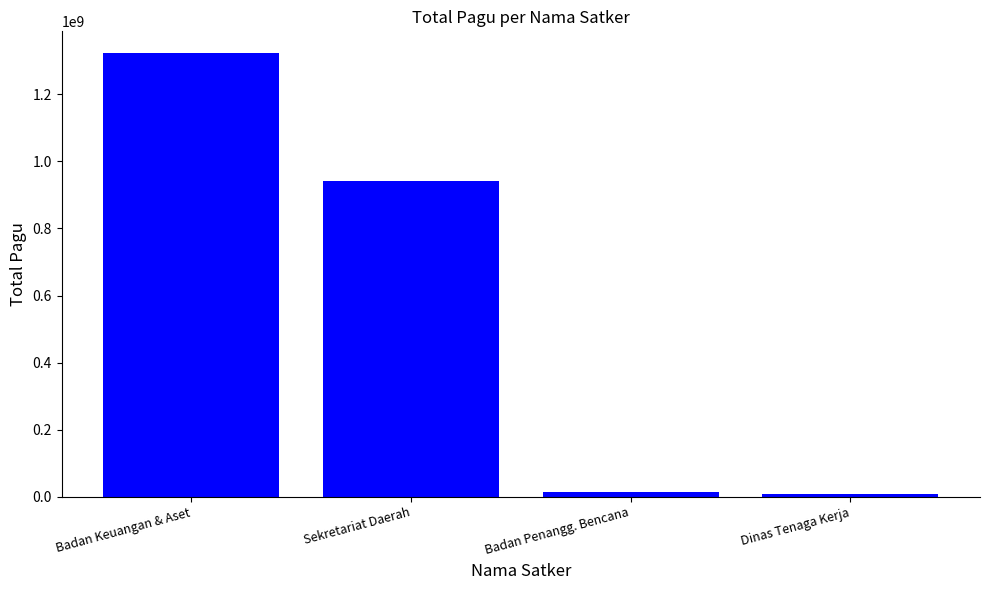

Are the bars horizontal?

No